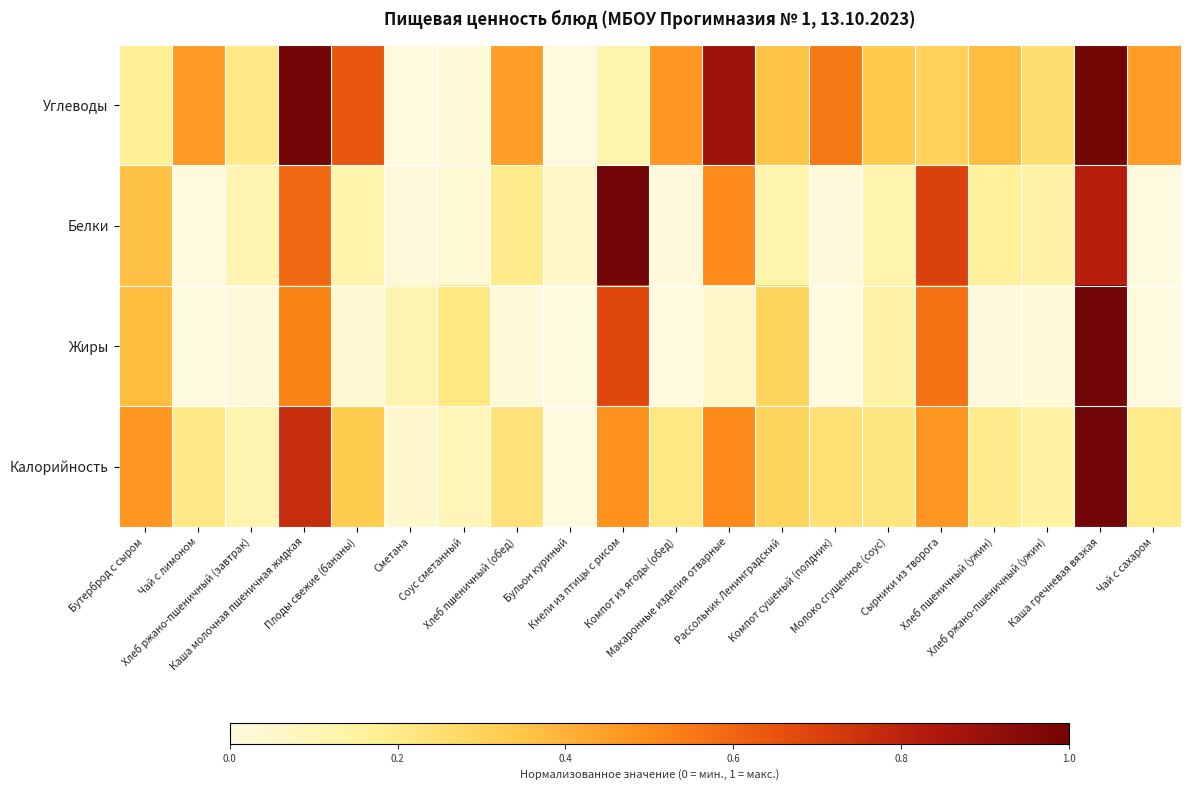

Between Молоко сгущенное (соус) and Каша гречневая вязкая, which is larger?

Каша гречневая вязкая